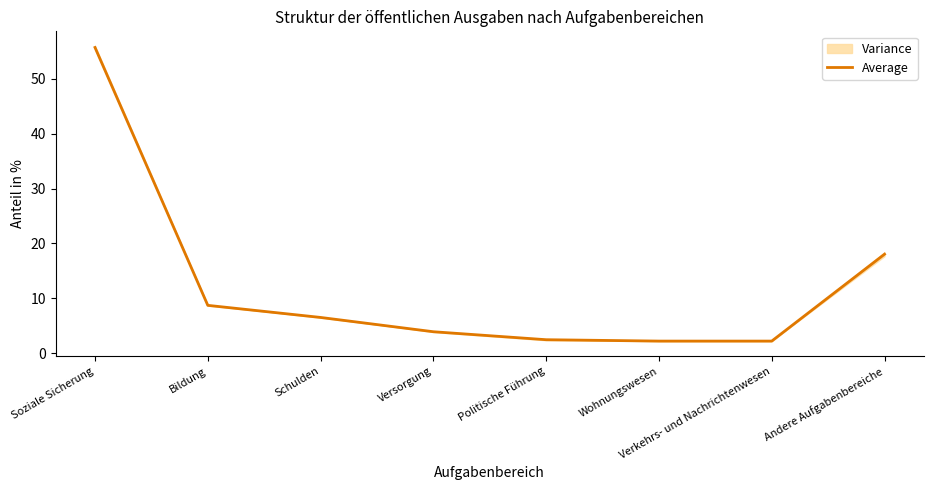

What is the approximate value at Andere Aufgabenbereiche?

18.0